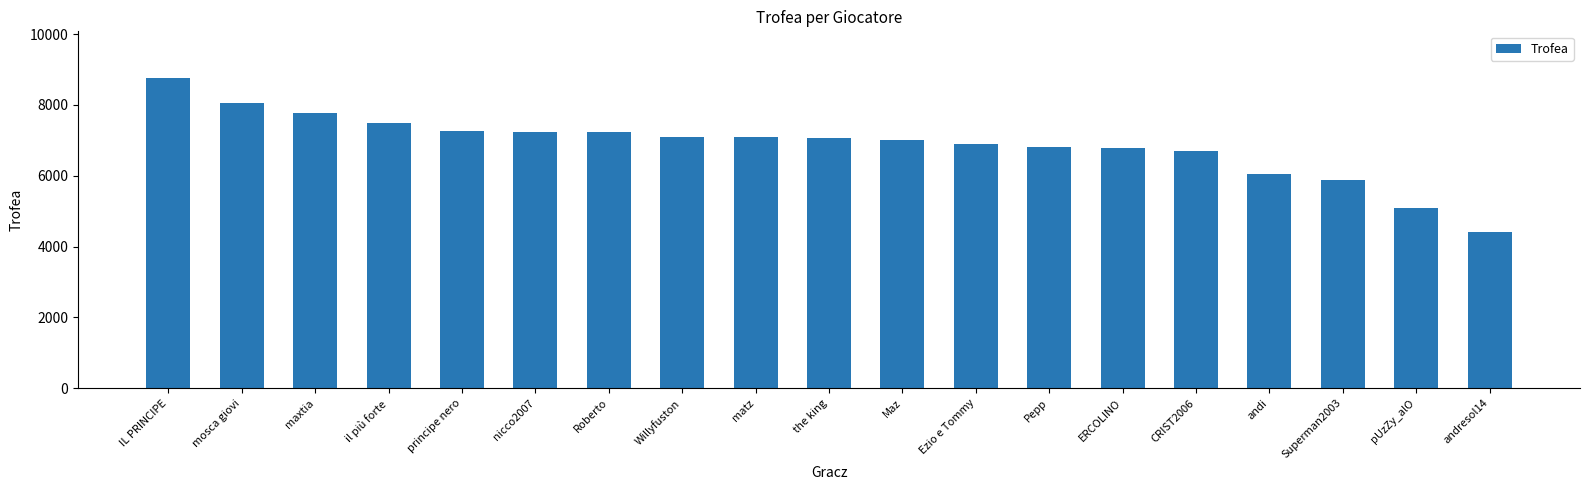

Does the chart contain any negative values?

No